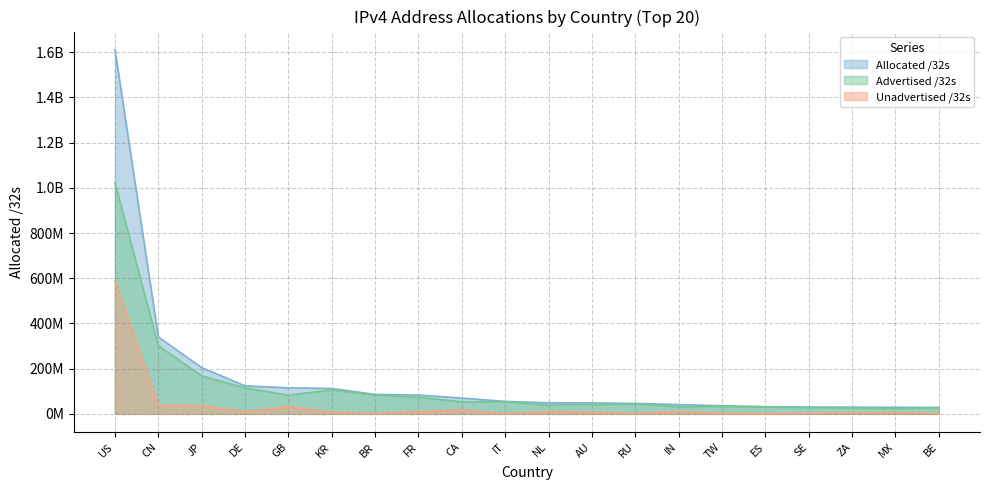

How many categories are shown in the chart?

20